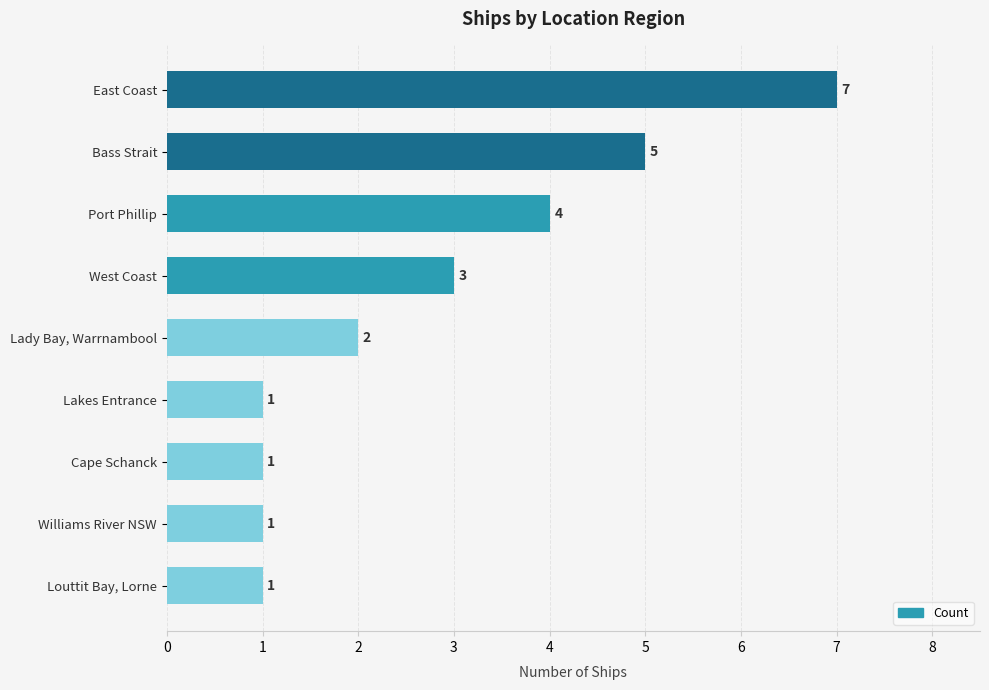

Which label corresponds to the largest value in the chart?

East Coast